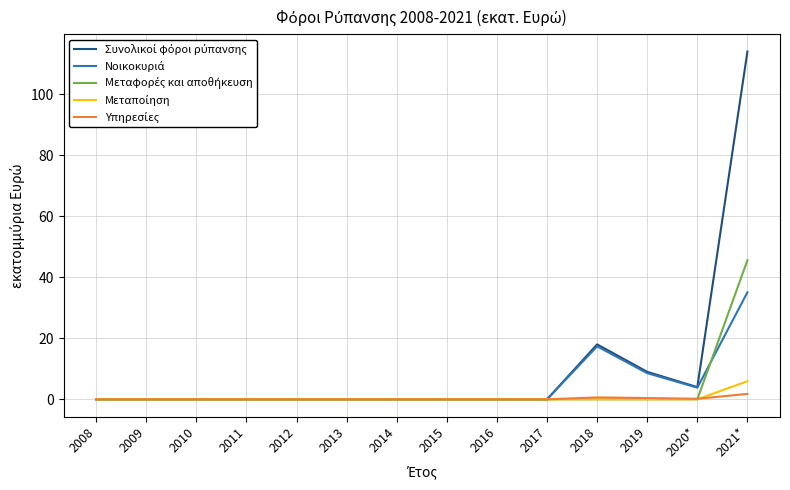

At which category is the sum across all series the highest?

2021*